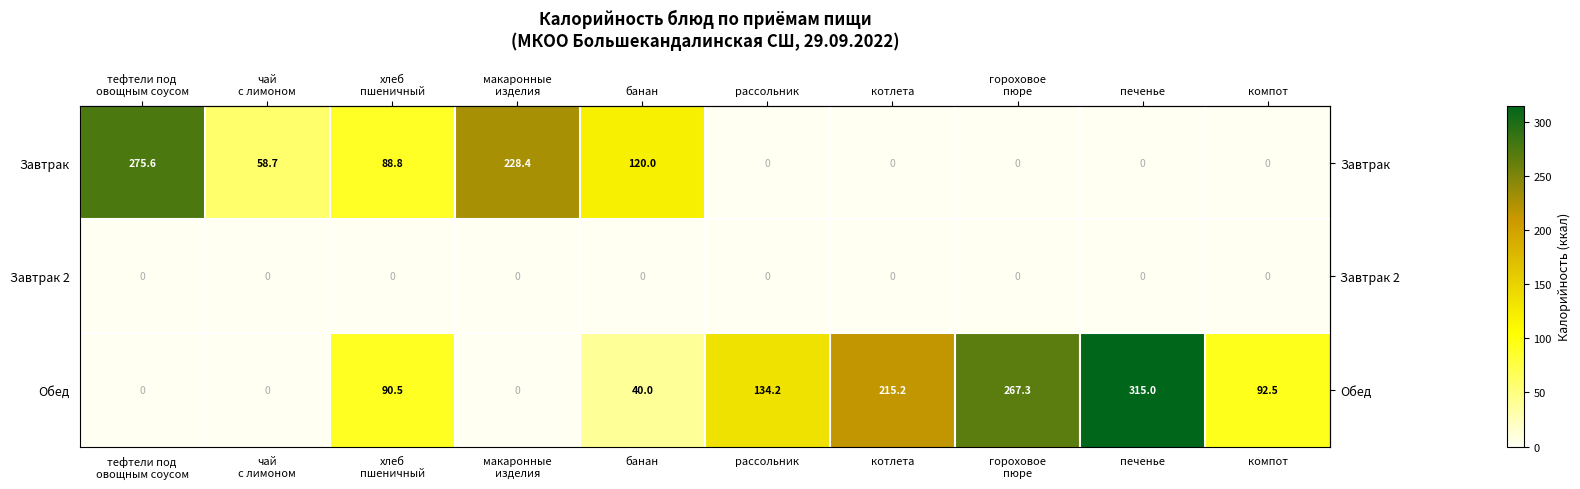

The Обед series shows 40.0 at банан. True or false?

True